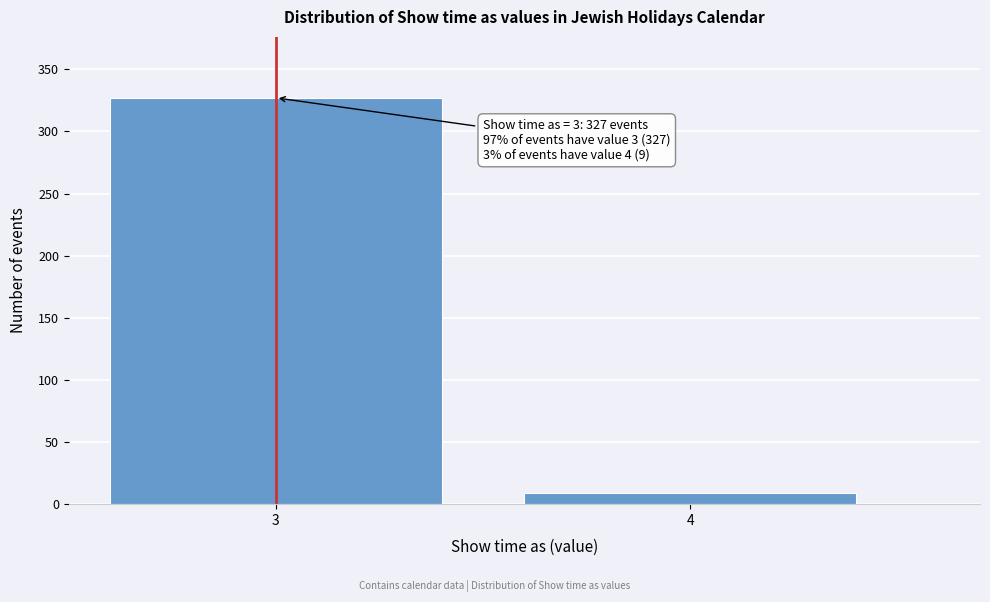

Reading left to right, what are all the values shown in this chart?

3=327	4=9